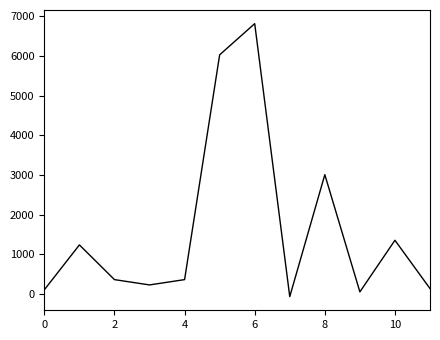

What is the greatest value displayed?

6814.8